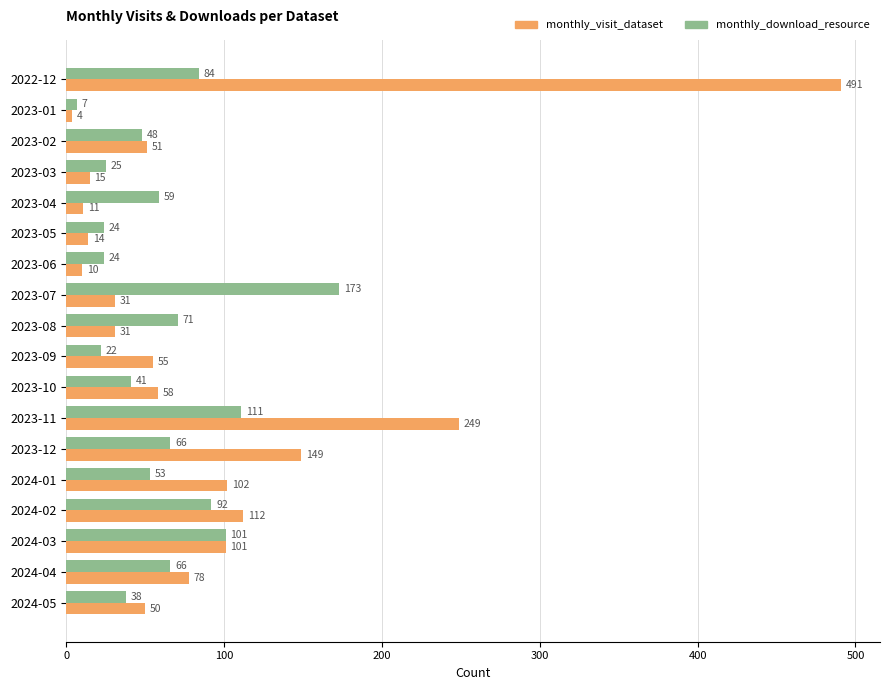

Between 2023-05 and 2024-02, which series saw the biggest shift?

monthly_visit_dataset